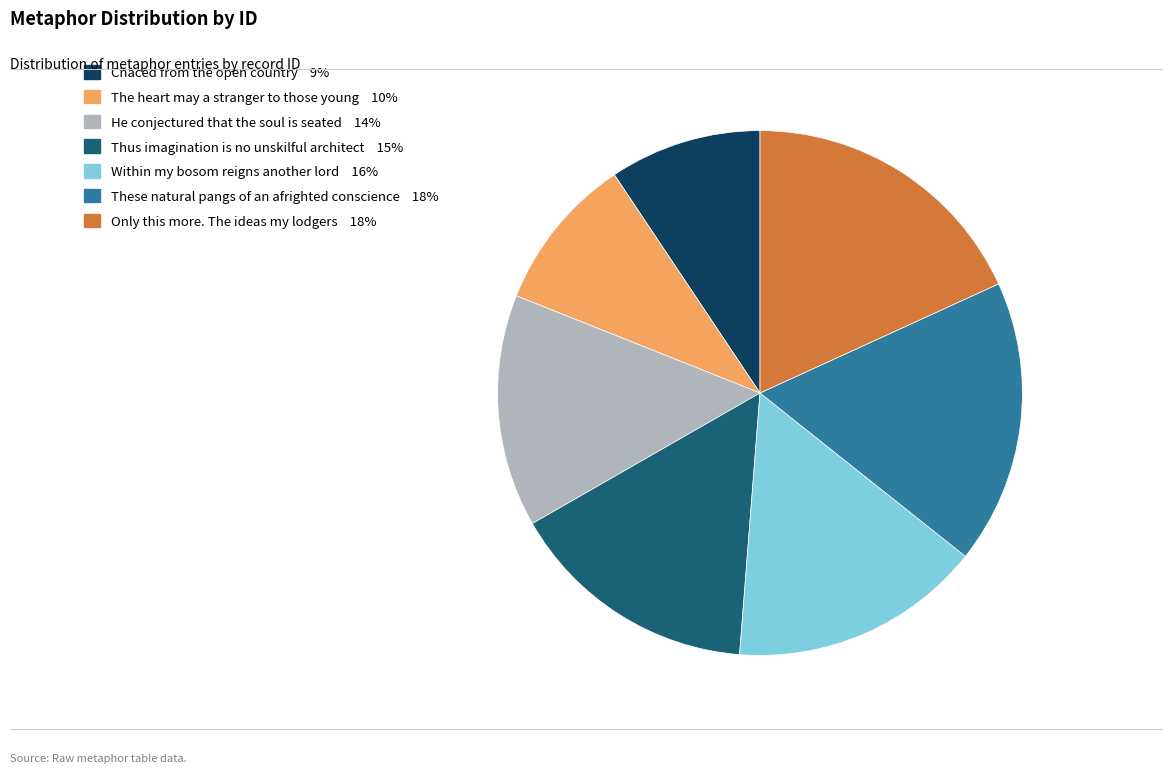

Combined, do These natural pangs of an afrighted conscience and He conjectured that the soul is seated account for over 50%?

No